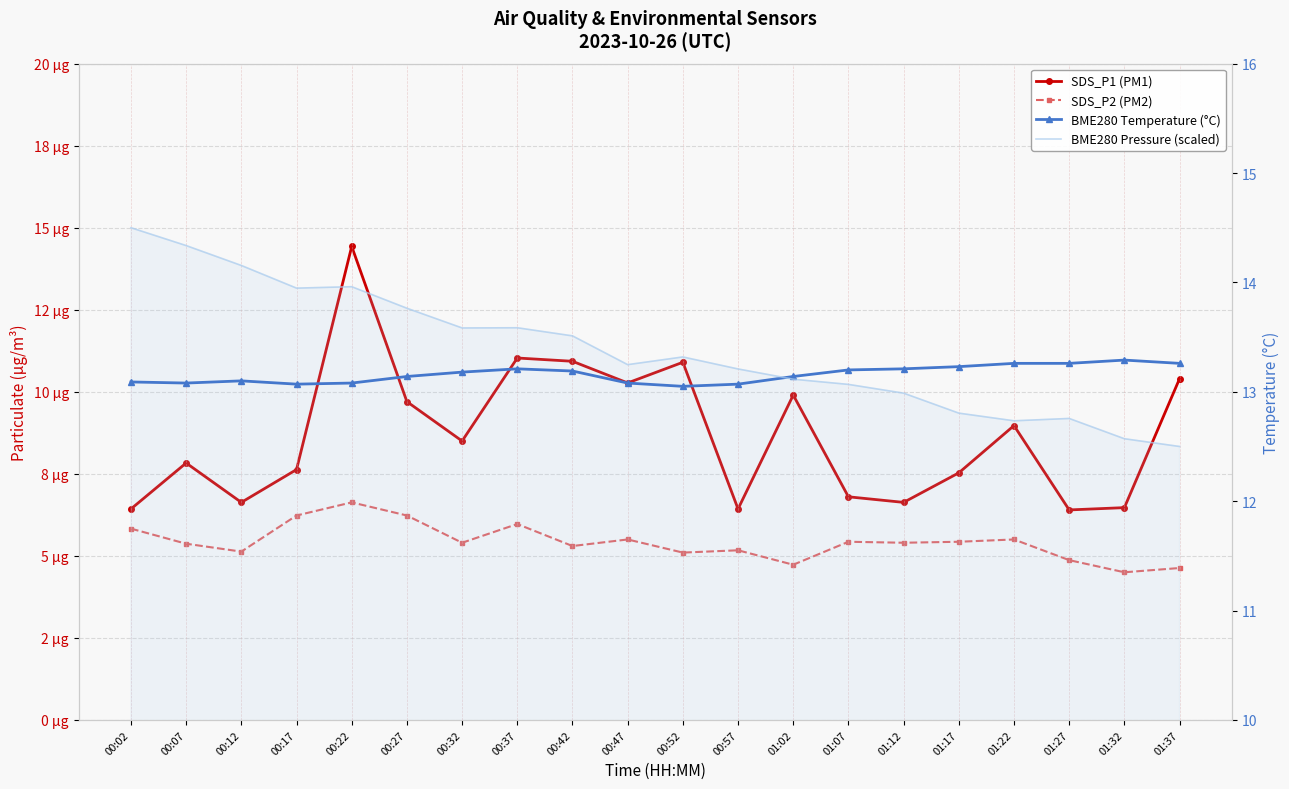

Reading left to right, transcribe all the data shown in this chart.

SDS_P1 (PM1): 6.4	7.8	6.6	7.6	14.4	9.7	8.5	11.0	10.9	10.3	10.9	6.4	9.9	6.8	6.6	7.5	9.0	6.4	6.5	10.4
SDS_P2 (PM2): 5.8	5.4	5.1	6.2	6.6	6.2	5.4	6.0	5.3	5.5	5.1	5.2	4.7	5.4	5.4	5.4	5.5	4.9	4.5	4.6
BME280 Temperature (°C): 13.1	13.1	13.1	13.1	13.1	13.1	13.2	13.2	13.2	13.1	13.1	13.1	13.1	13.2	13.2	13.2	13.3	13.3	13.3	13.3
BME280 Pressure (scaled): 14.5	14.3	14.2	13.9	14.0	13.8	13.6	13.6	13.5	13.2	13.3	13.2	13.1	13.1	13.0	12.8	12.7	12.8	12.6	12.5